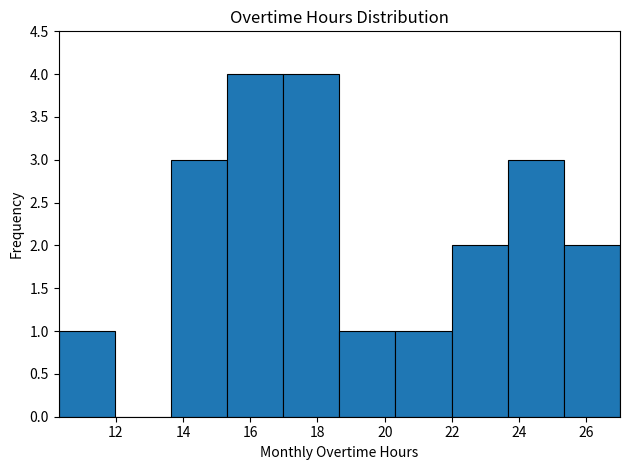

Reading left to right, list every bar in this chart as the range it spans on the x-axis followed by its height. Neither the bar edges nor the heights are printed on the chart, so give them approximately, as read against the axes.

10.4 to 12.0: 1
12.0 to 13.6: 0
13.6 to 15.4: 3
15.4 to 17.0: 4
17.0 to 18.6: 4
18.6 to 20.4: 1
20.4 to 22.0: 1
22.0 to 23.6: 2
23.6 to 25.4: 3
25.4 to 27.0: 2